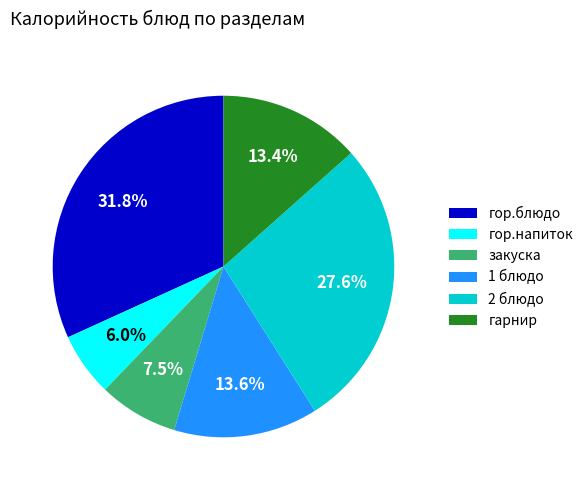

What percentage is the гор.блюдо slice, to the nearest percent?

32%